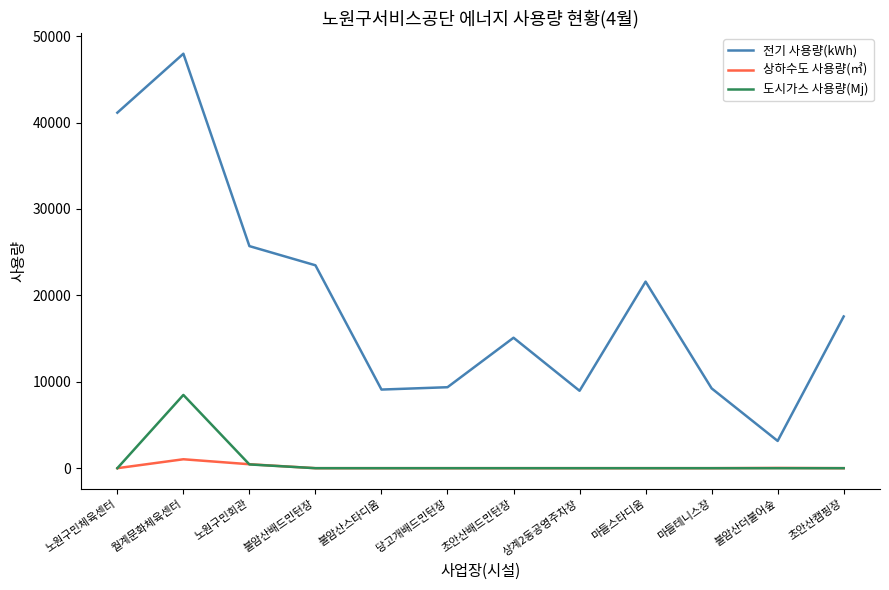

True or false: 도시가스 사용량(Mj) and 전기 사용량(kWh) cross at least once.

False